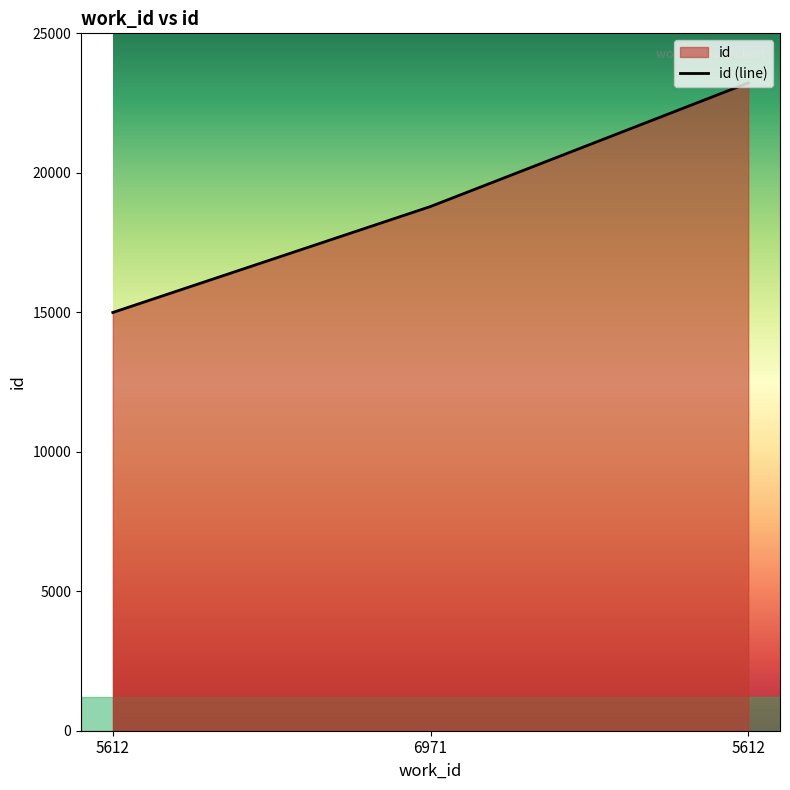

Reading left to right, extract all data points from this chart.

14993	18792	23223